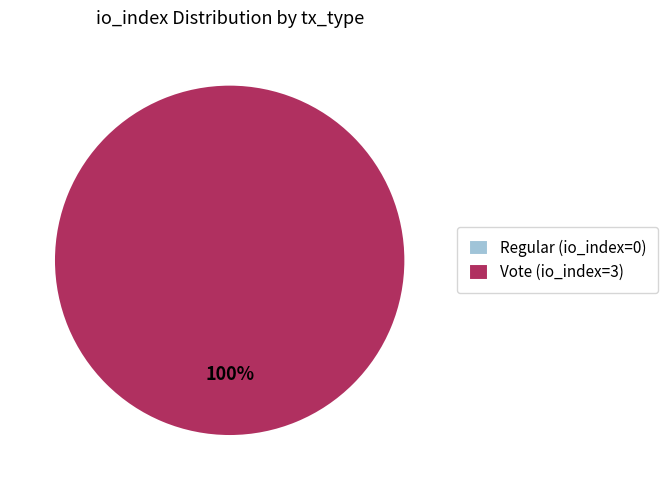

What percentage do Vote (io_index=3) and Regular (io_index=0) together represent?

100.0%